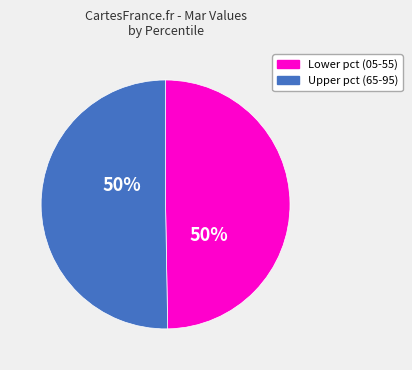

To the nearest percent, what is the average slice percentage?

50%